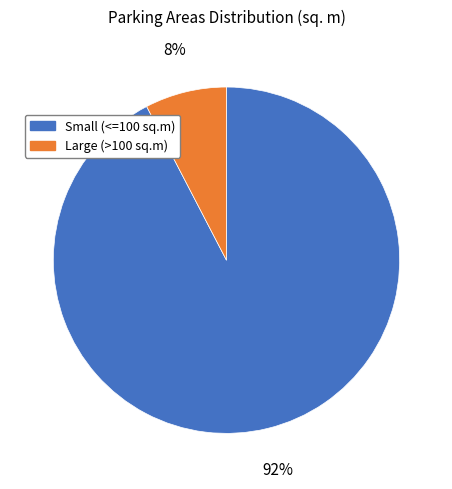

Do Small (<=100 sq.m) and Large (>100 sq.m) together represent more than half of the pie?

Yes